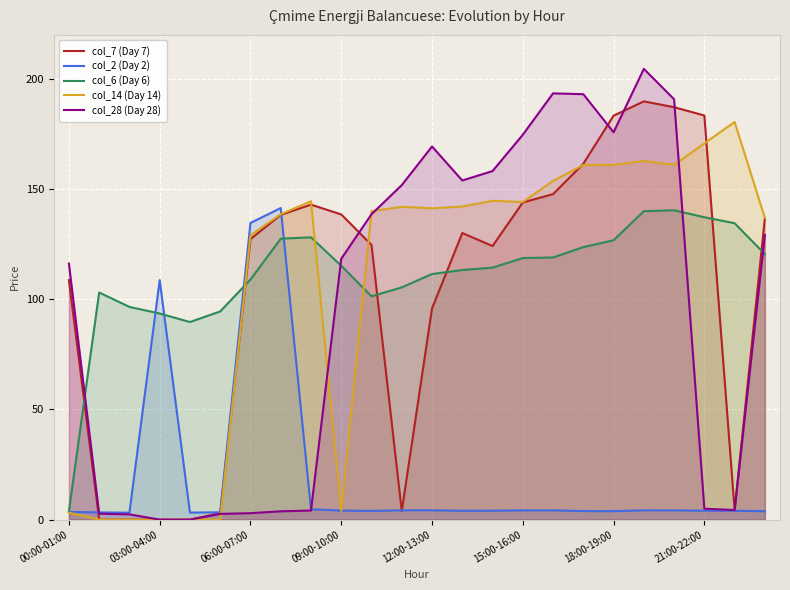

Which series has the largest total across all categories?

col_6 (Day 6)